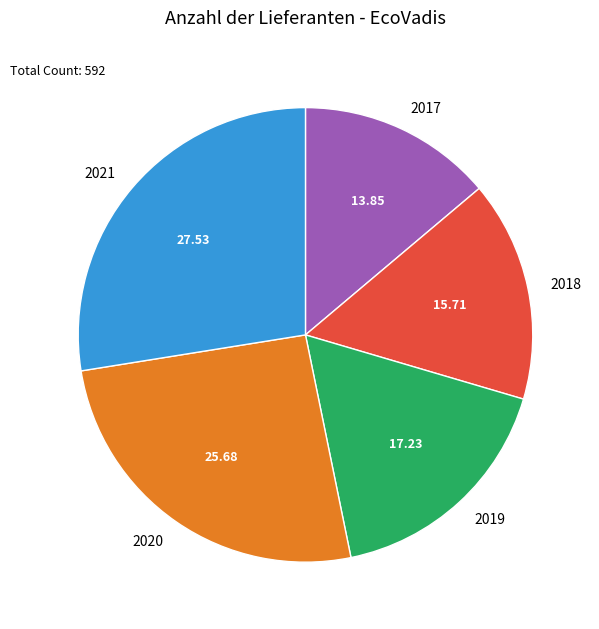

Is there any slice that represents more than half of the pie?

No